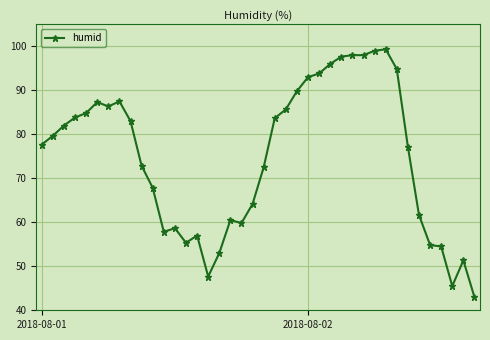

What is the difference between the second highest and minimum values?

56.0